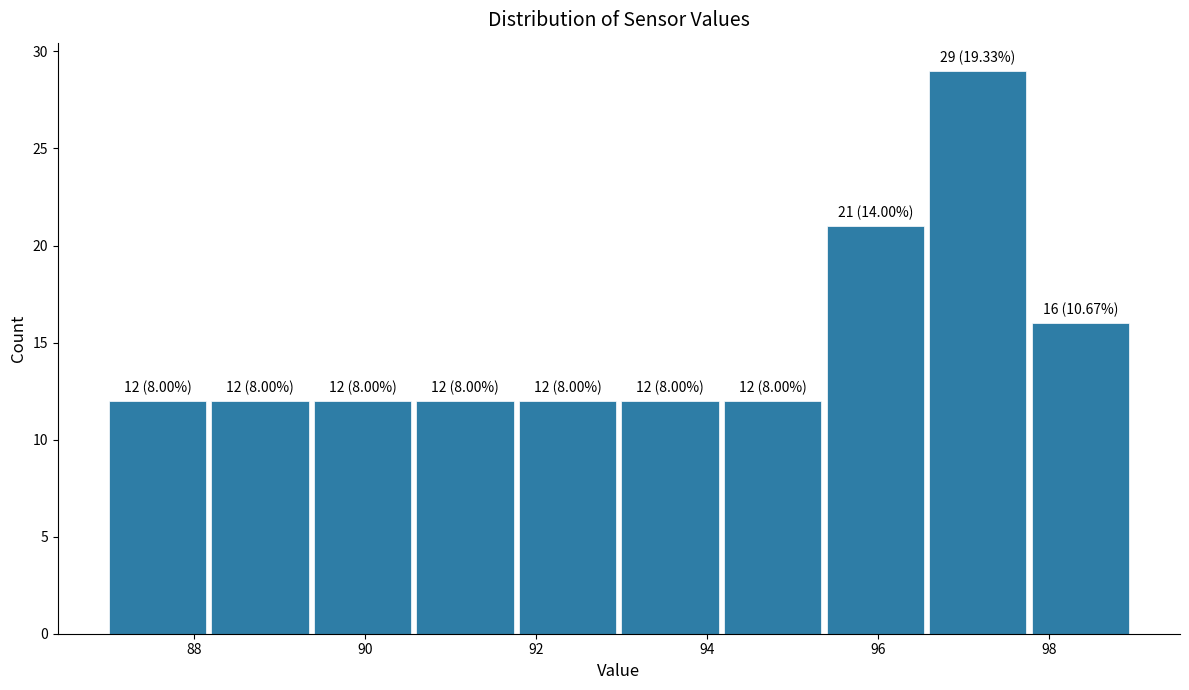

Which range on the x-axis has the tallest bar?

96.6 to 97.8